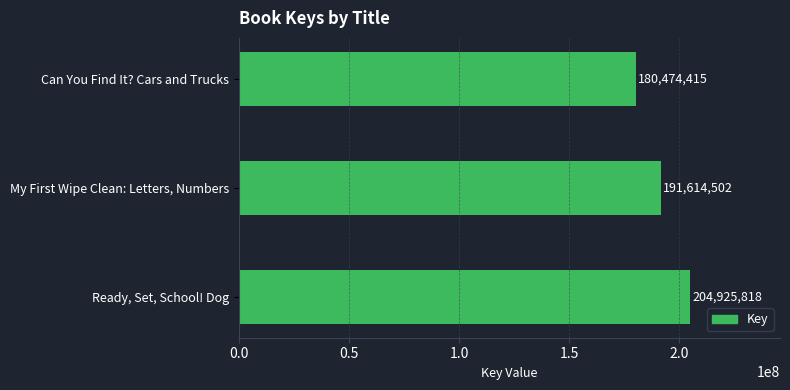

Rank the categories by value from lowest to highest.

Can You Find It? Cars and Trucks, My First Wipe Clean: Letters, Numbers, Ready, Set, School! Dog